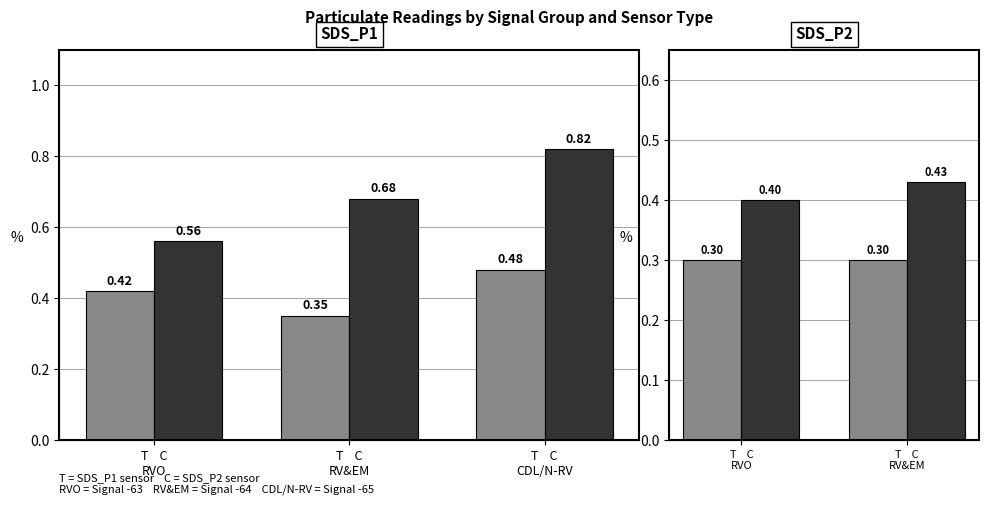

List the series in order of their peak value, highest first.

C (SDS_P2), T (SDS_P1)